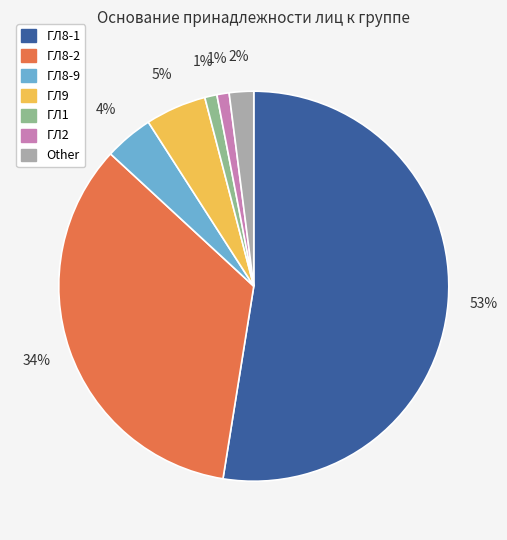

Which slice is the largest?

ГЛ8-1